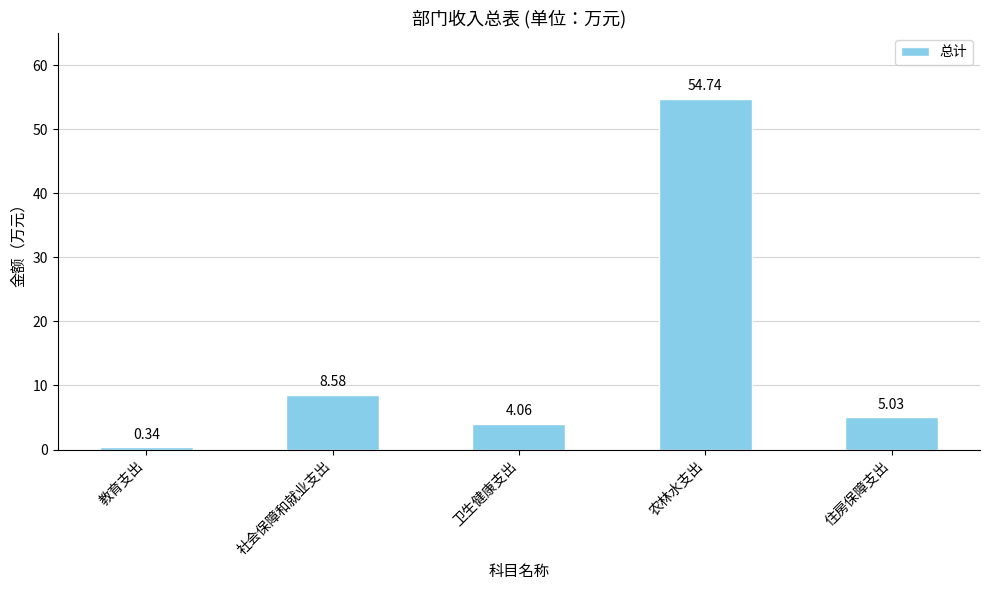

What is the average value?

14.6